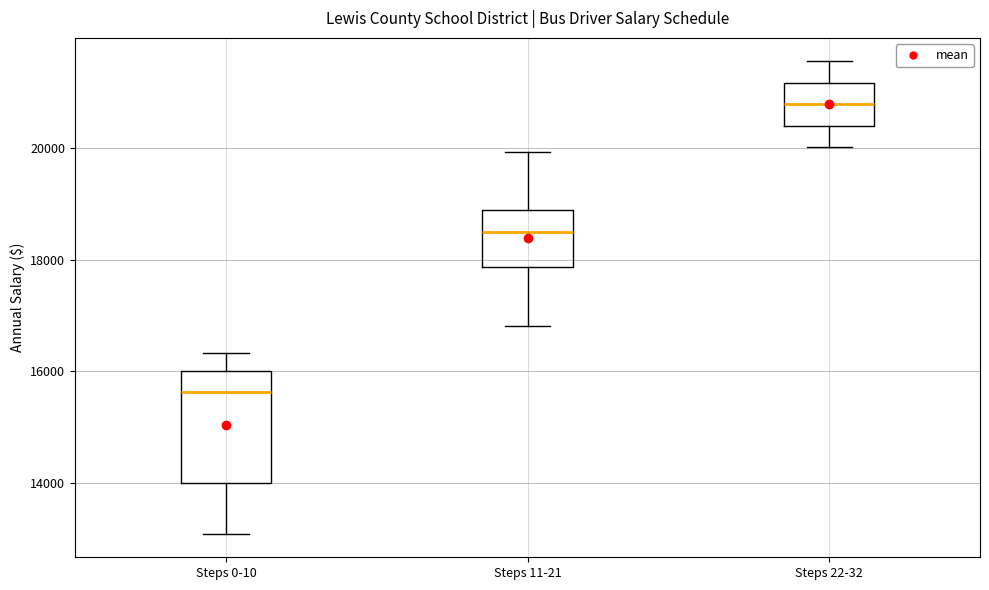

Comparing the boxes themselves (not the whiskers), which one is the tallest?

Steps 0-10